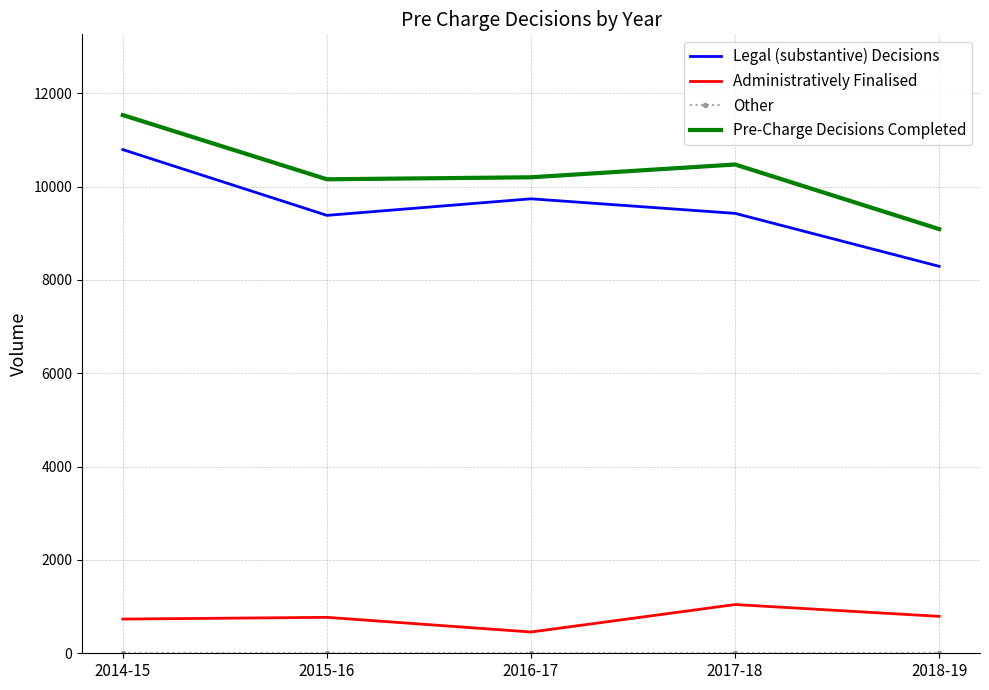

Which series has the widest spread of values?

Legal (substantive) Decisions